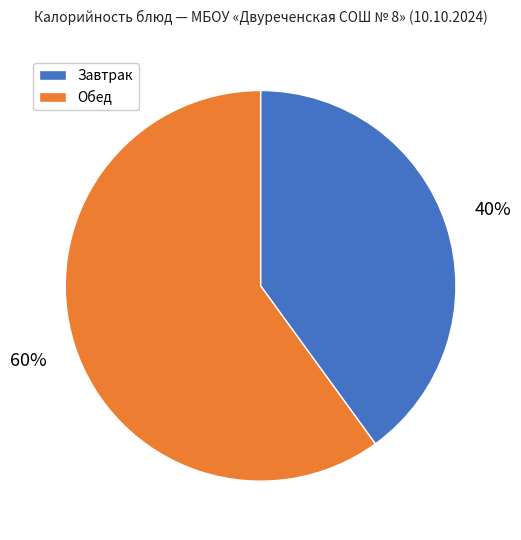

What percentage is the Завтрак slice, to the nearest percent?

40%